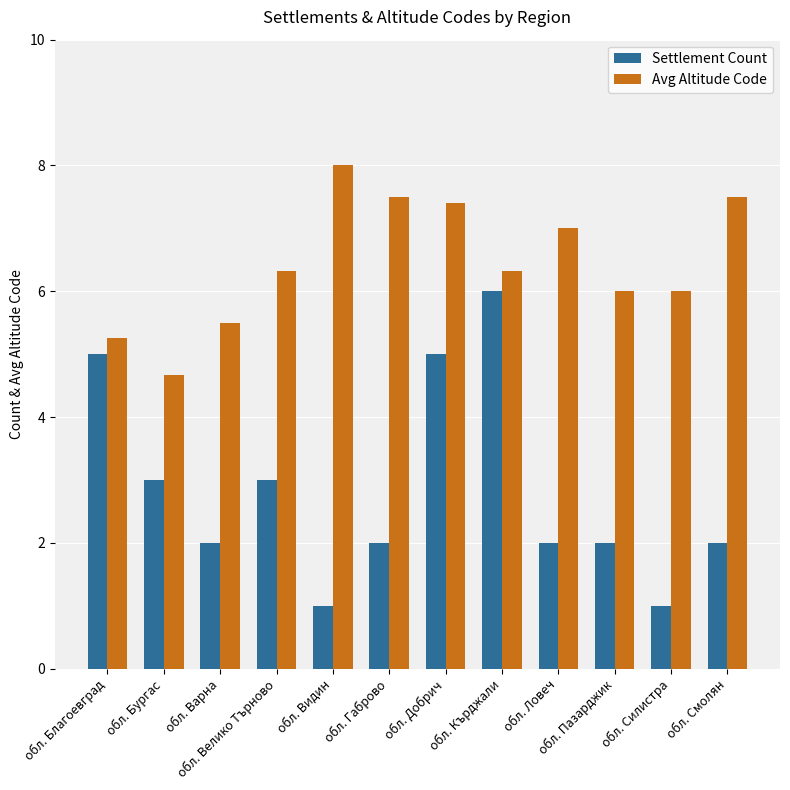

Is it true that Settlement Count equals 5.0 at обл. Благоевград?

True